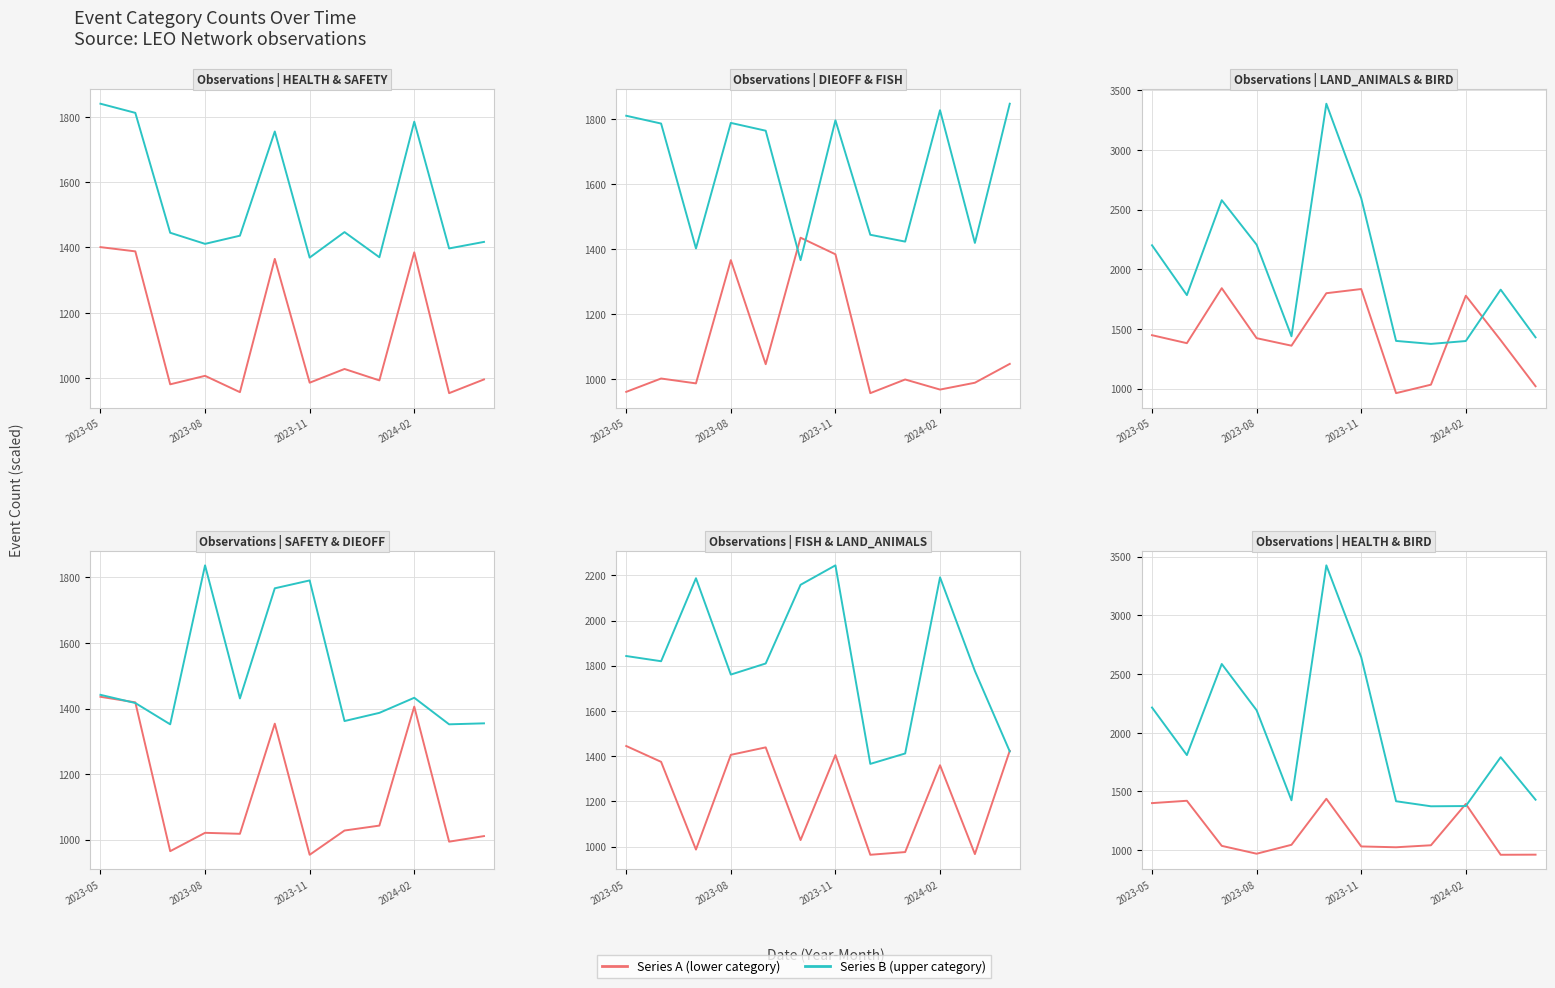

At which label is Count: BIRD closest to 2400?

2023-05